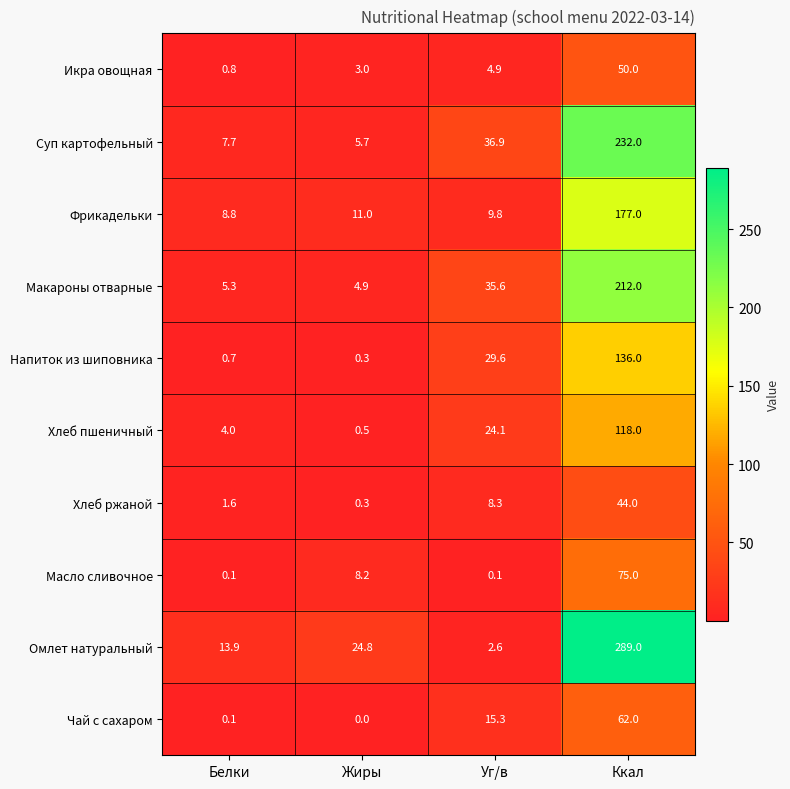

Between Жиры and Уг/в, which series saw the biggest shift?

Суп картофельный